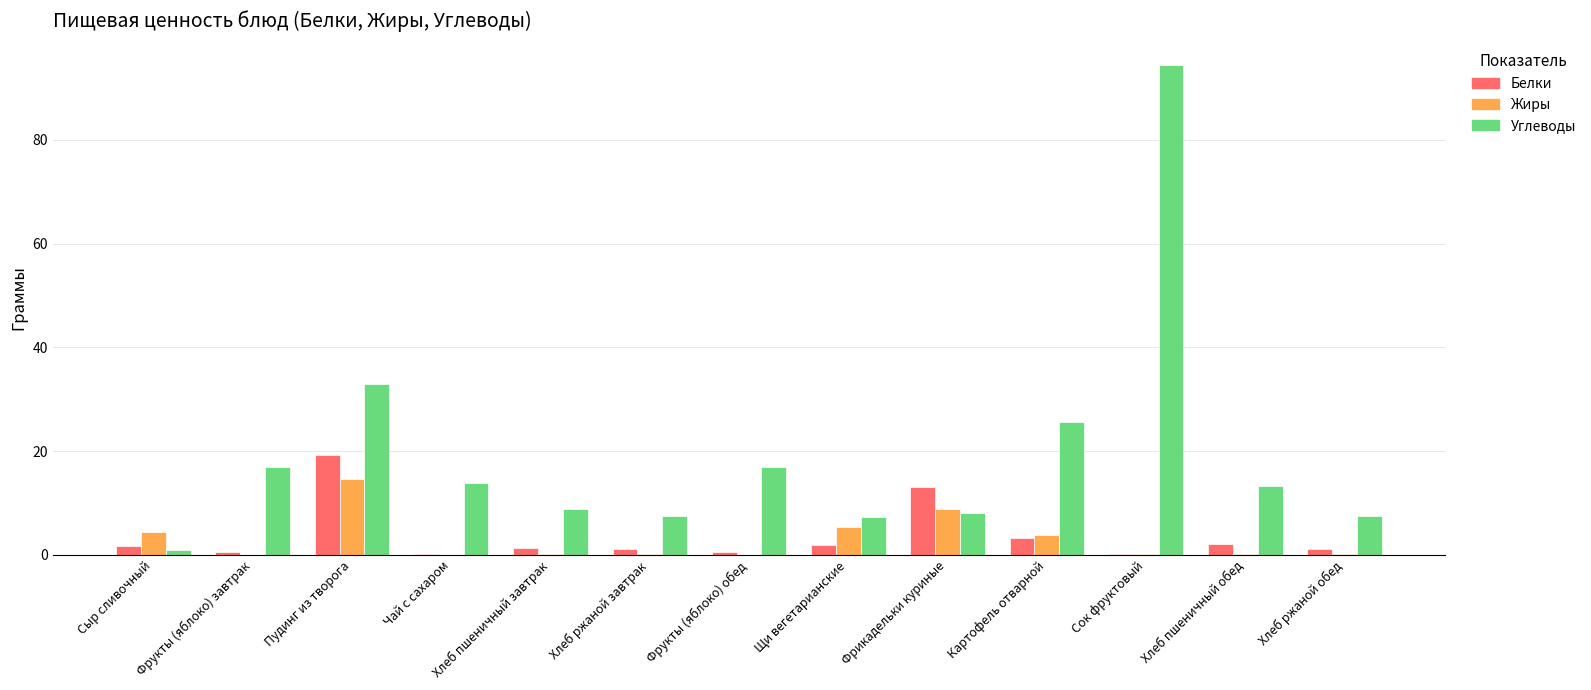

What is the sum of all Белки values?

46.5